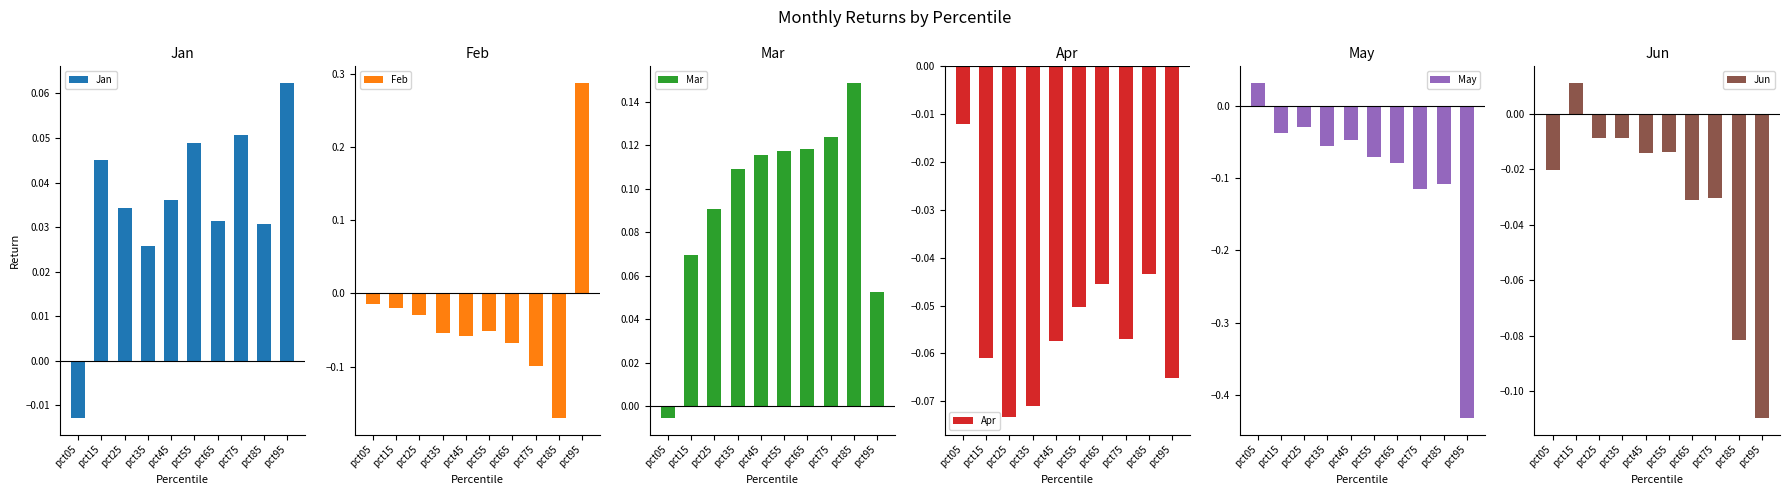

At which label does Jun reach its minimum?

pct95